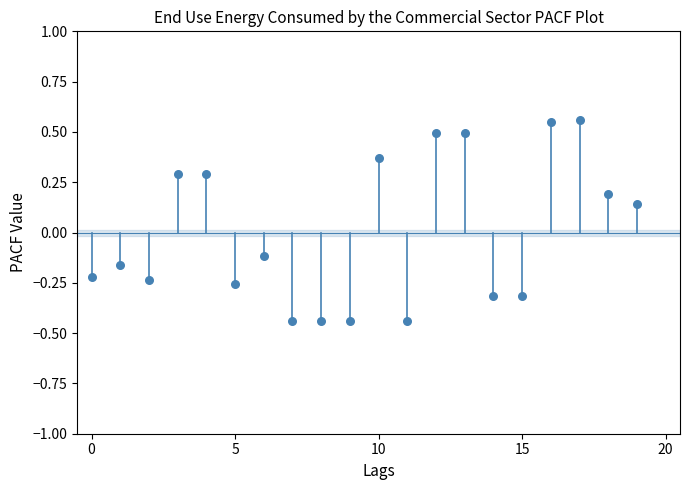

What is the range of Y values (max minus min)?

1.0